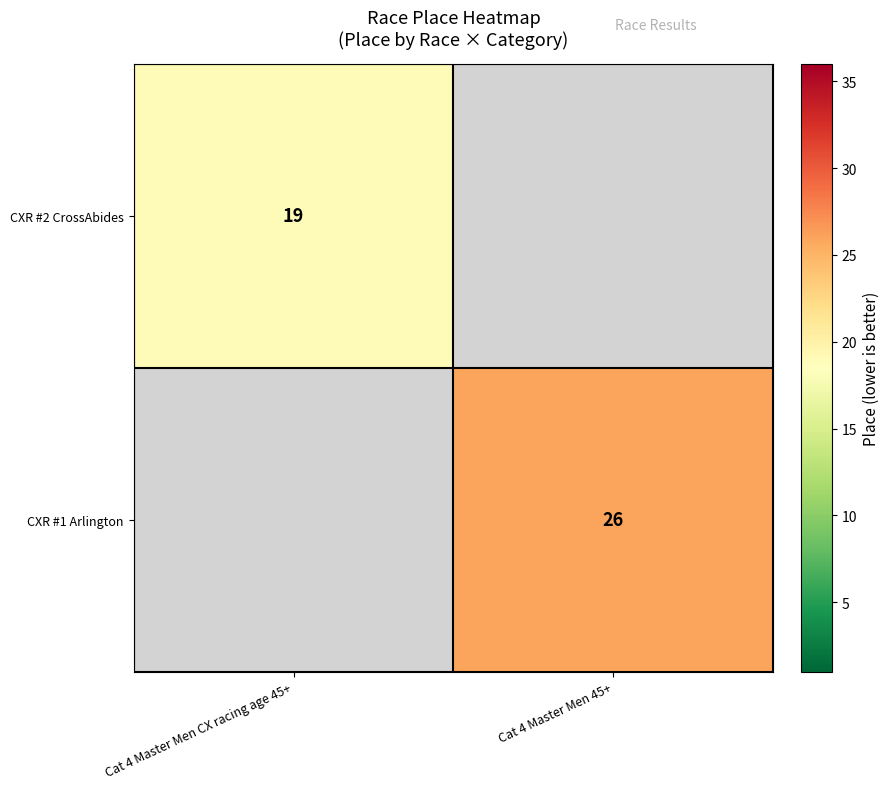

True or false: CXR #2 CrossAbides has a value of 19 at Cat 4 Master Men CX racing age 45+.

True